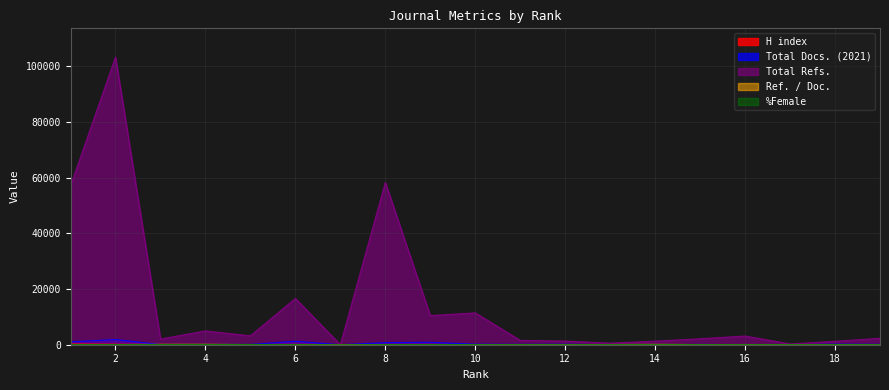

List the series in order of their peak value, lowest first.

%Female, Ref. / Doc., H index, Total Docs. (2021), Total Refs.